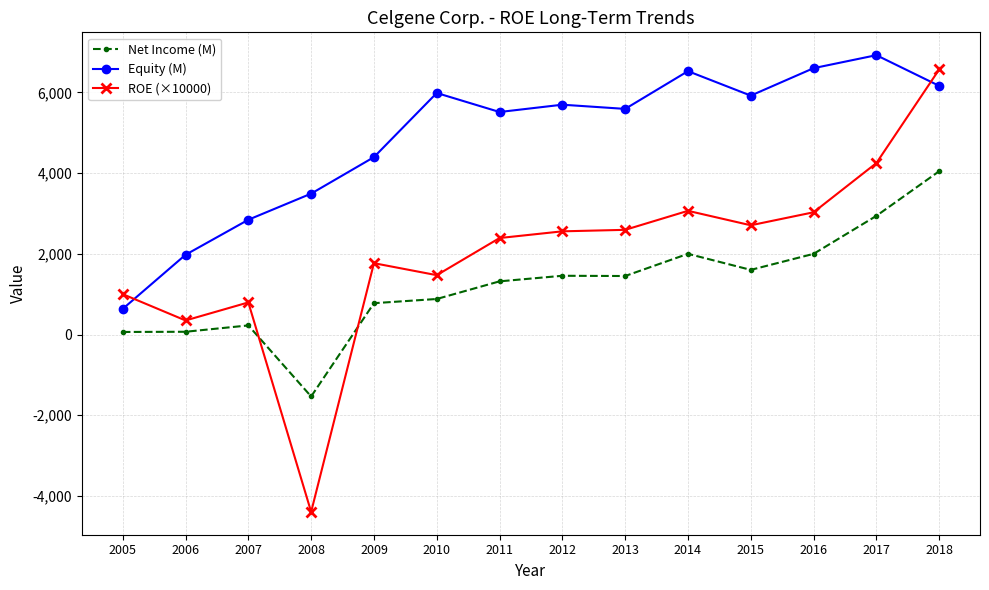

How many data points in Equity (M) are less than 5694?

7